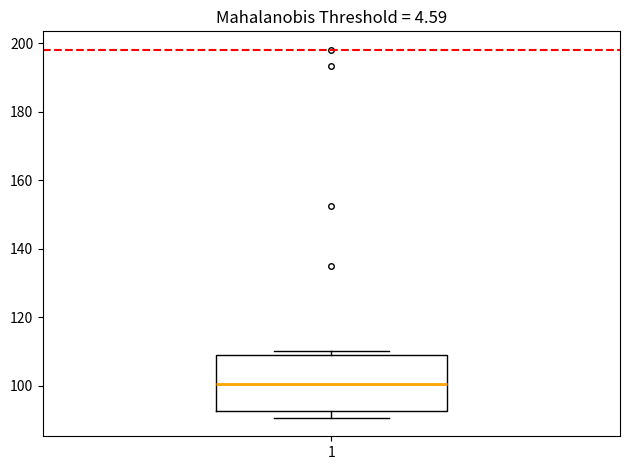

Transcribe this box plot: give where the median line is, the range the box spans, and where the two whiskers end, as read against the y-axis. The values are not printed on the chart, so give them approximately, as read against the axis.

median 100, box 92 to 110, whiskers 90 to 110 (just above the box's upper edge)